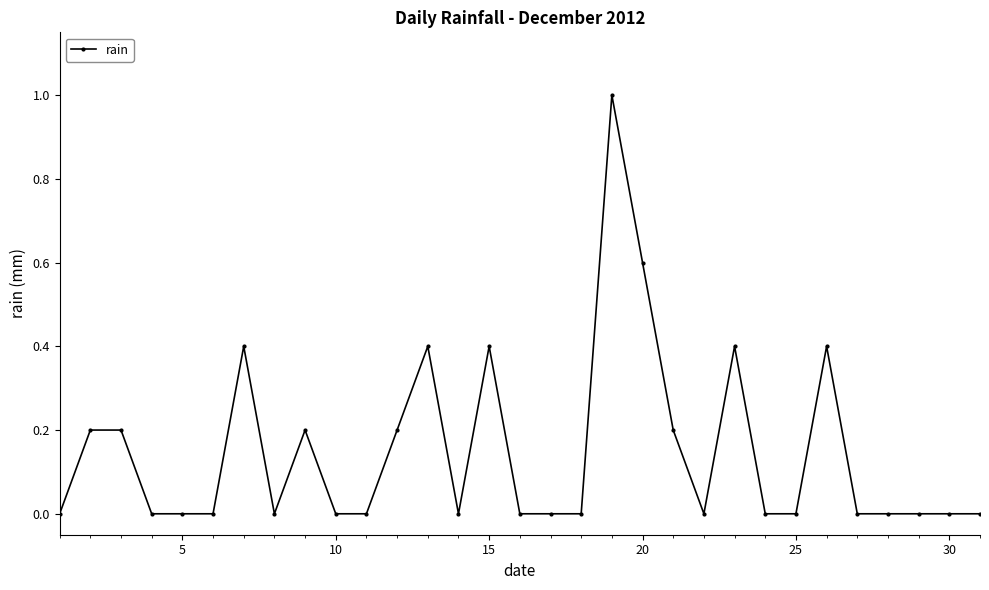

How many distinct data groups are displayed?

1